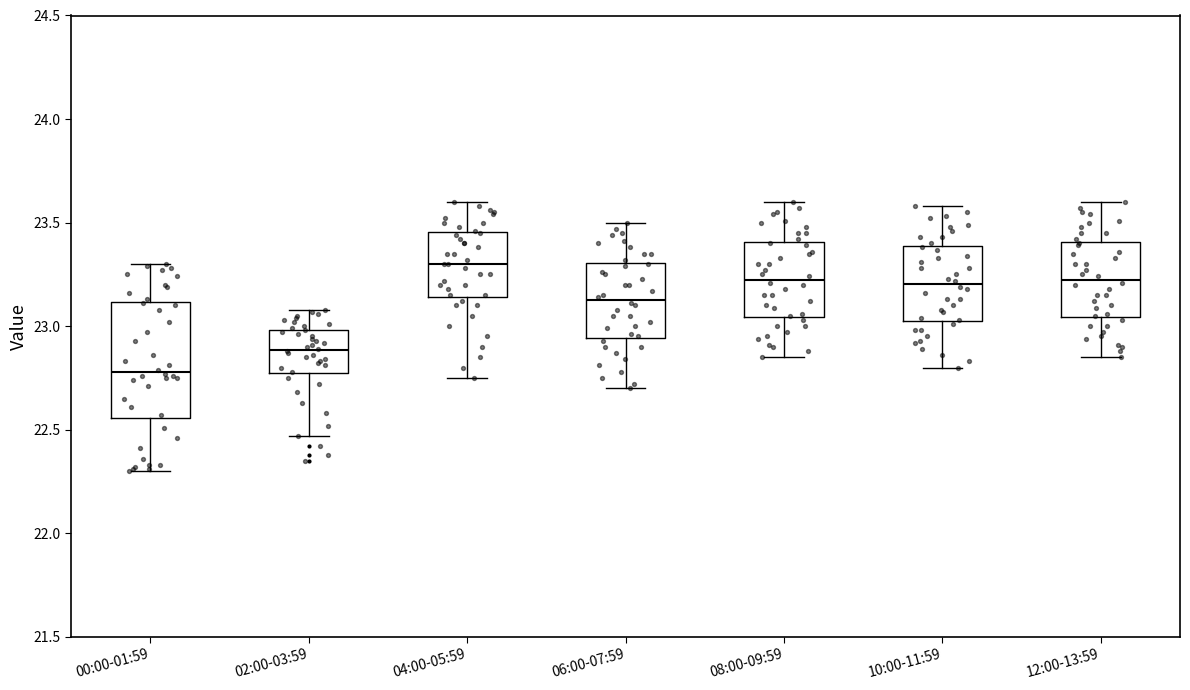

Which box has the lowest median line?

00:00-01:59